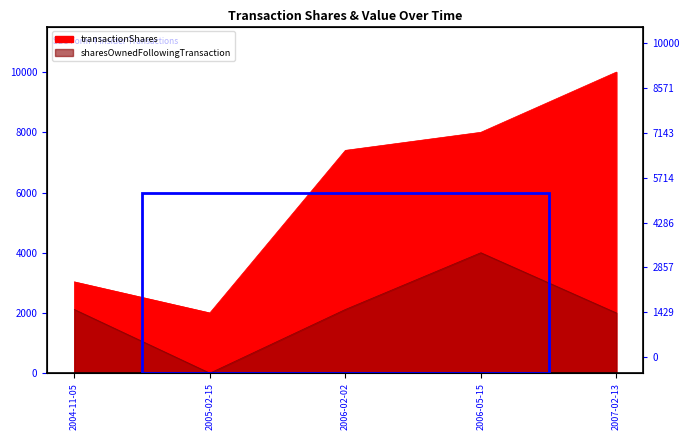

Where does the transactionShares series first go above 7400?

2006-05-15